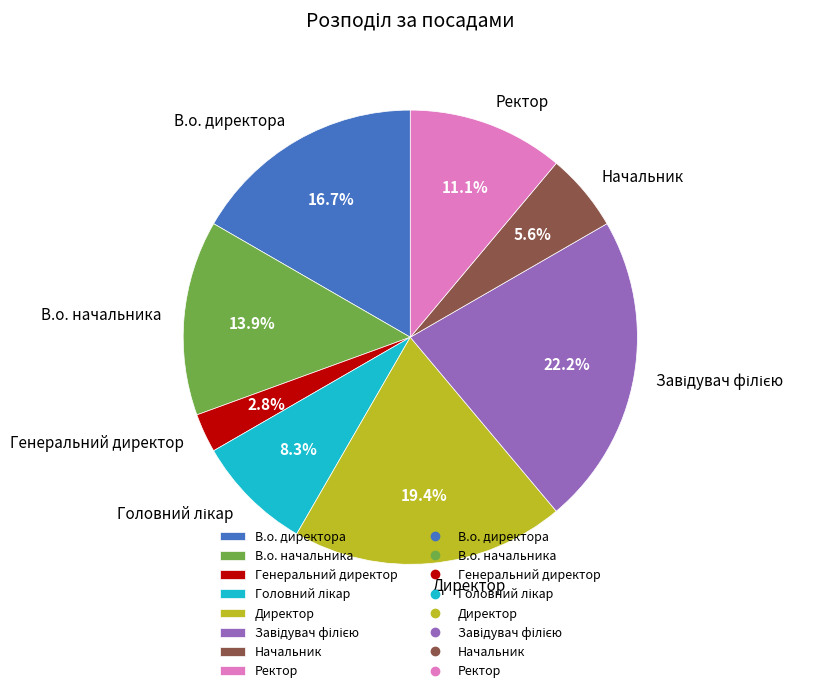

True or false: В.о. директора accounts for 17% of the total.

True